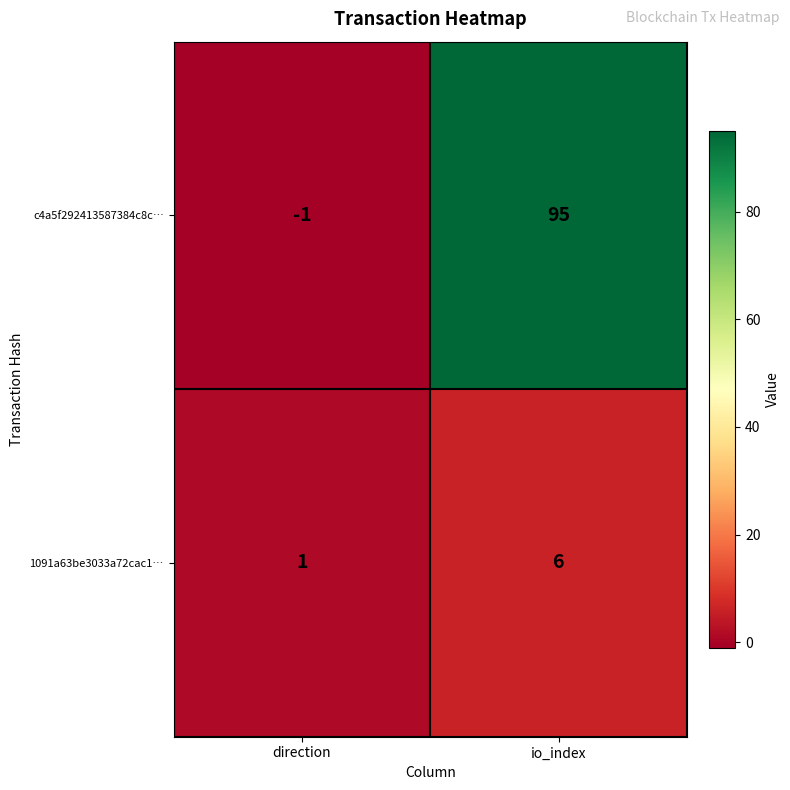

Reading right to left, what are all the values shown in this chart?

c4a5f292413587384c8c…: io_index=95	direction=-1
1091a63be3033a72cac1…: io_index=6	direction=1